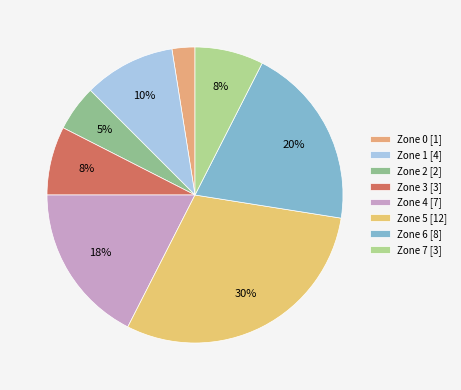

Is there any slice that represents more than half of the pie?

No